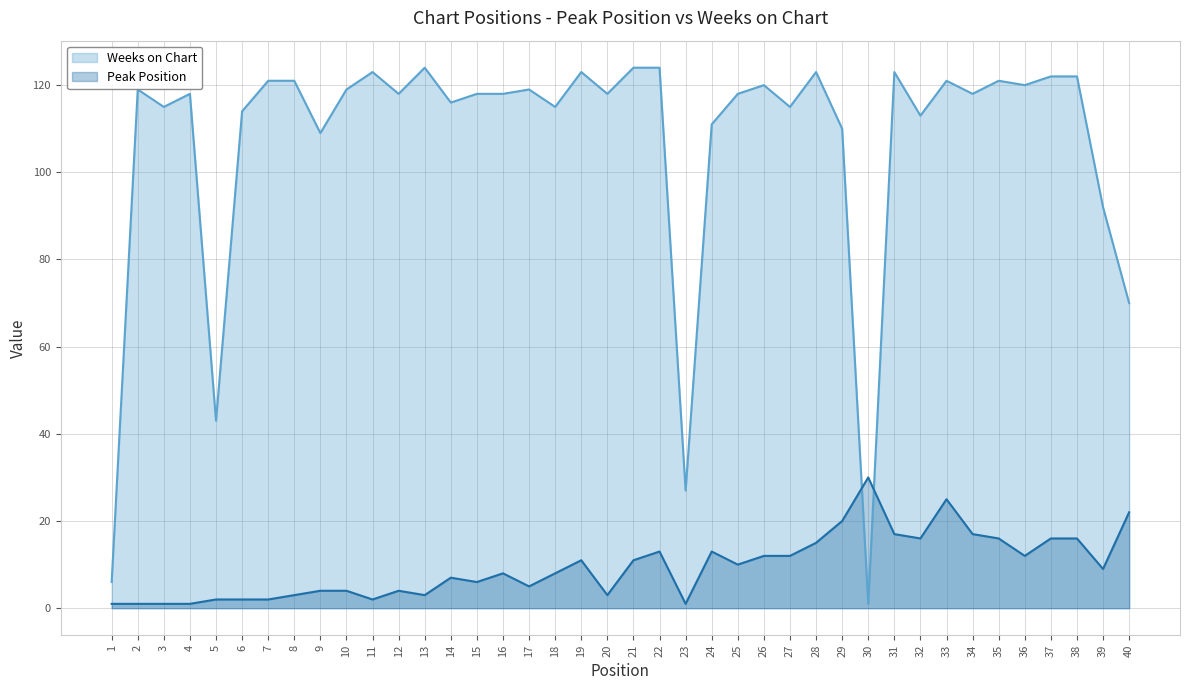

What are all the series names shown in the legend?

Weeks on Chart, Peak Position